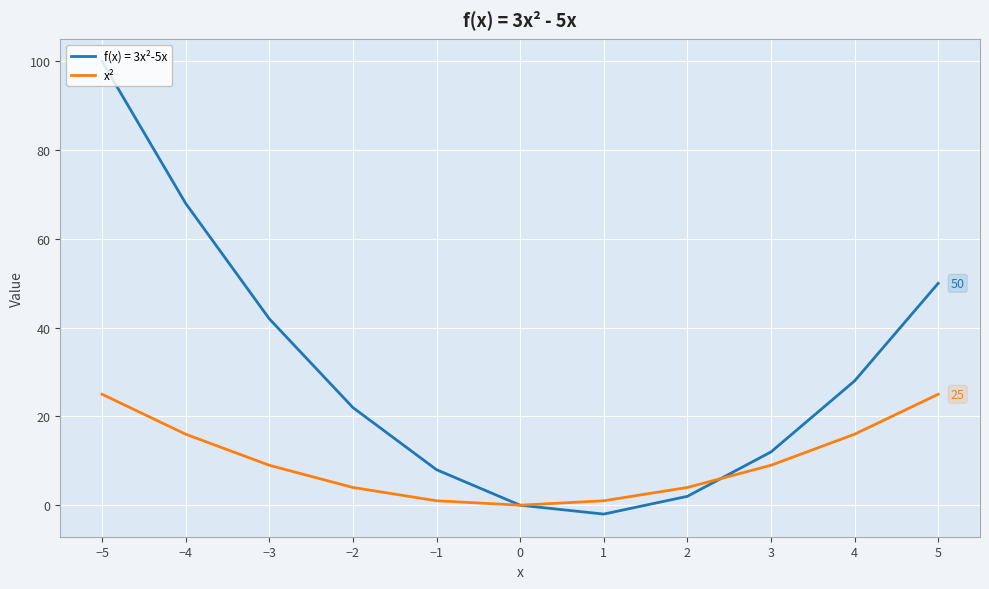

True or false: x² has a value of 25 at −5.

True